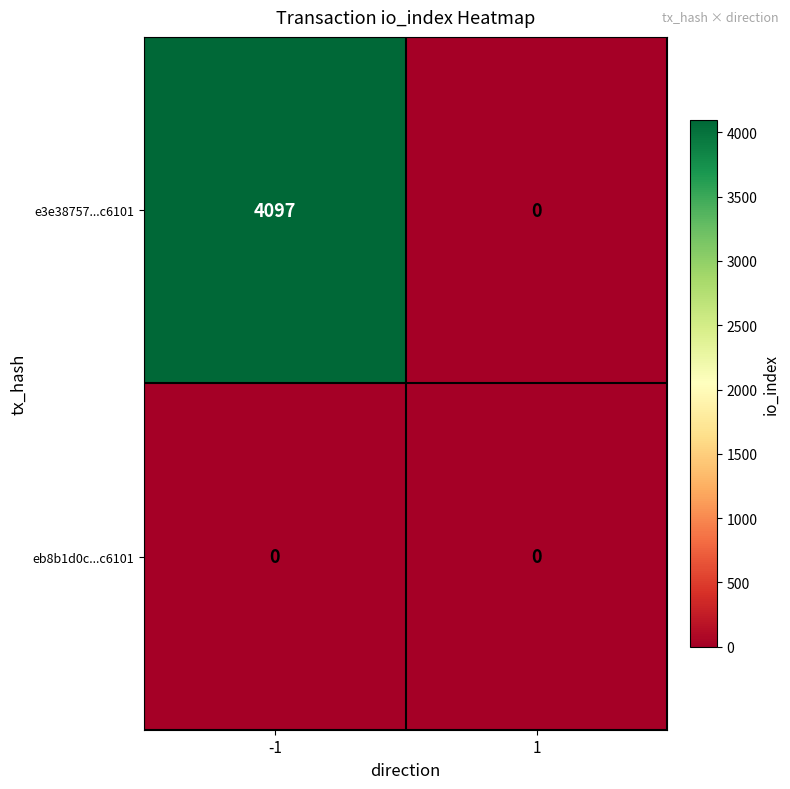

What is the total value across all series at -1?

4097